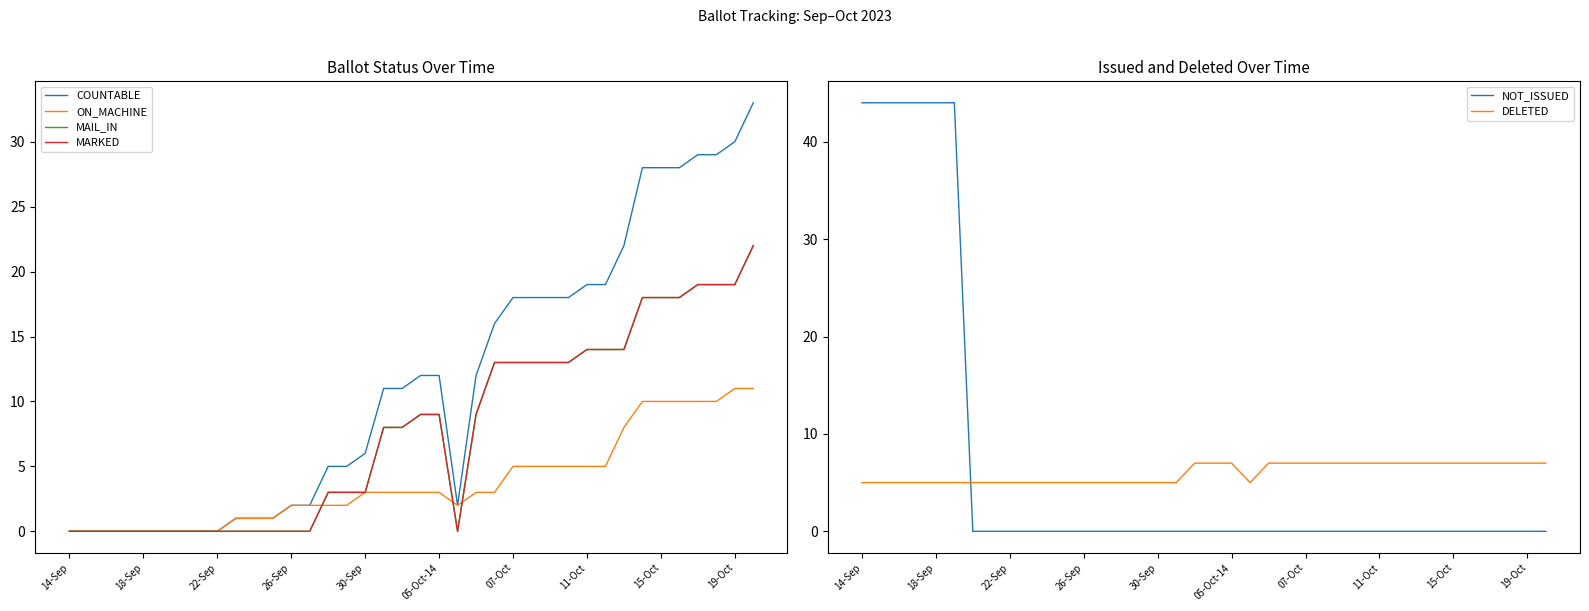

What is the maximum value for DELETED?

7